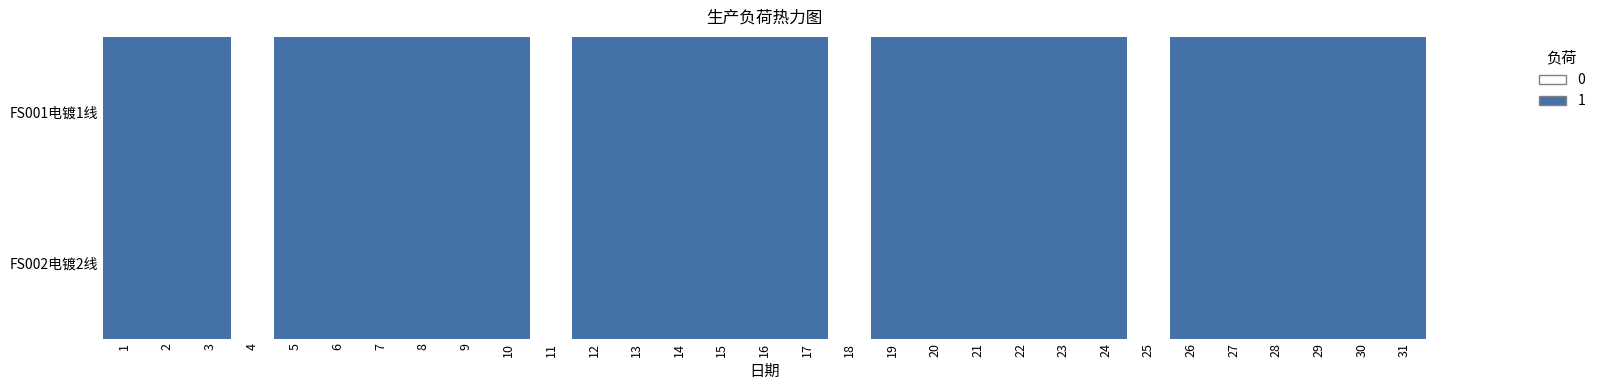

Reading left to right, transcribe all the data shown in this chart.

FS001电镀1线: 1=1	2=1	3=1	4=0	5=1	6=1	7=1	8=1	9=1	10=1	11=0	12=1	13=1	14=1	15=1	16=1	17=1	18=0	19=1	20=1	21=1	22=1	23=1	24=1	25=0	26=1	27=1	28=1	29=1	30=1	31=1
FS002电镀2线: 1=1	2=1	3=1	4=0	5=1	6=1	7=1	8=1	9=1	10=1	11=0	12=1	13=1	14=1	15=1	16=1	17=1	18=0	19=1	20=1	21=1	22=1	23=1	24=1	25=0	26=1	27=1	28=1	29=1	30=1	31=1